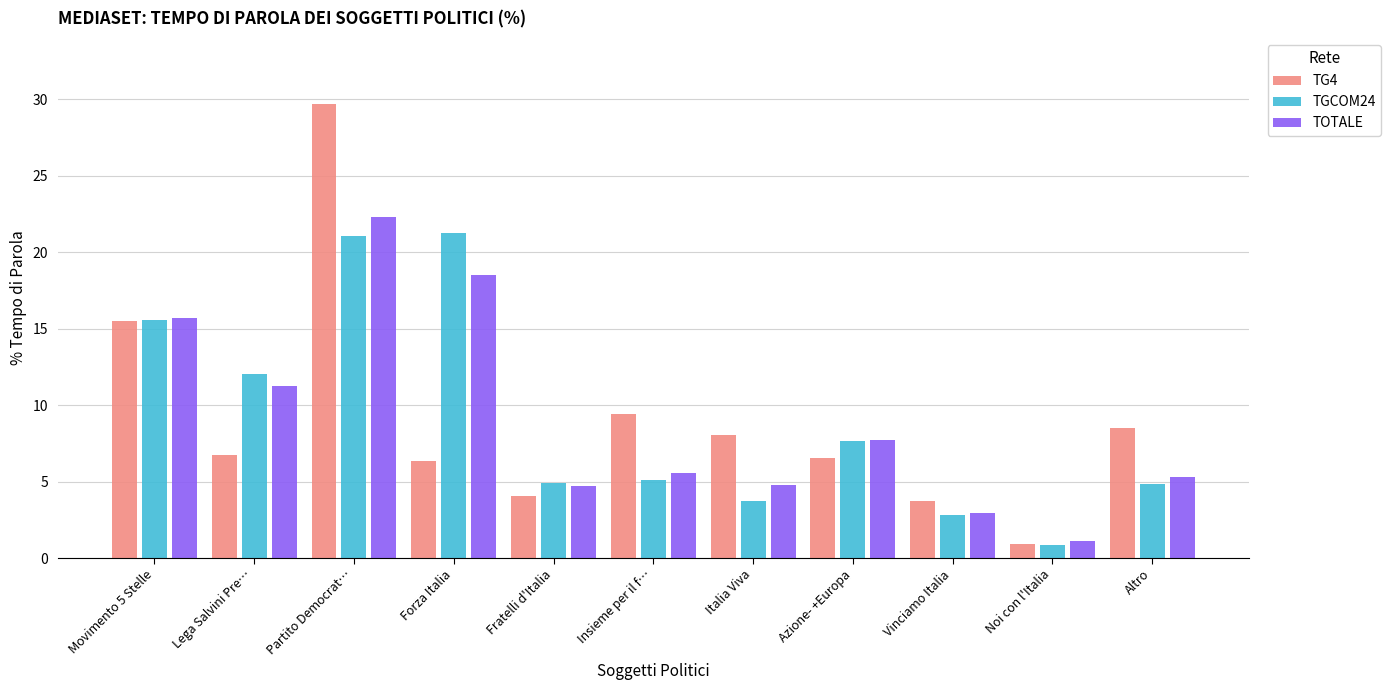

What position from the right is Vinciamo Italia?

3